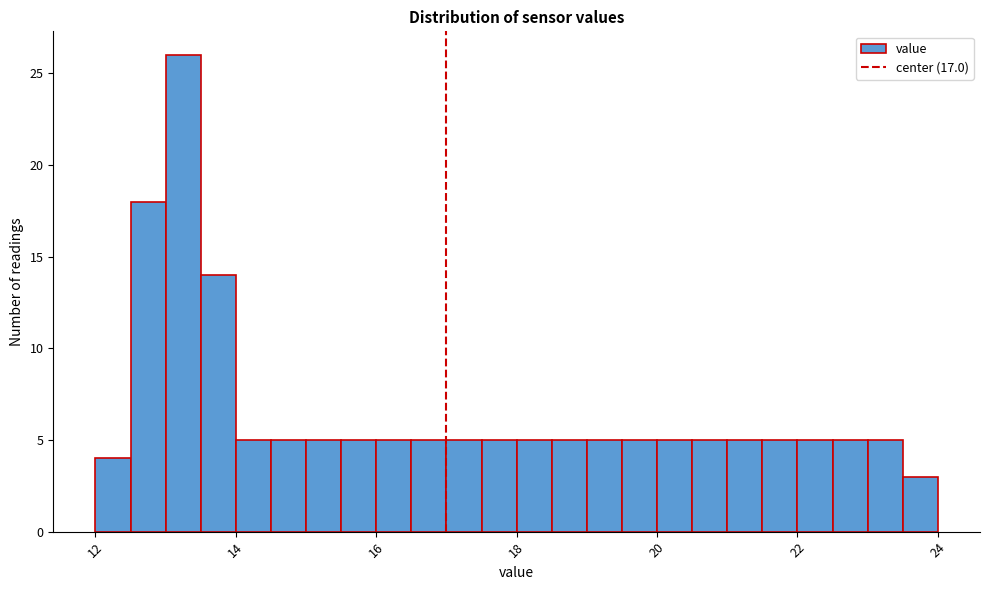

Around what value on the x-axis is the tallest bar? Give the approximate position of its centre, as read against the axis.

13.2